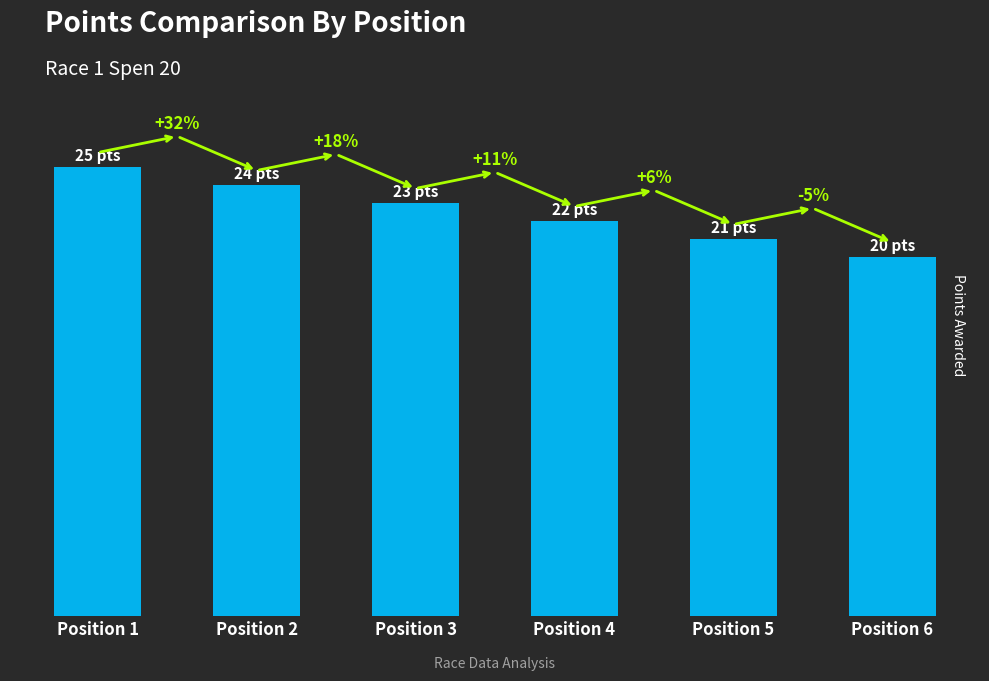

Are the bars horizontal?

No